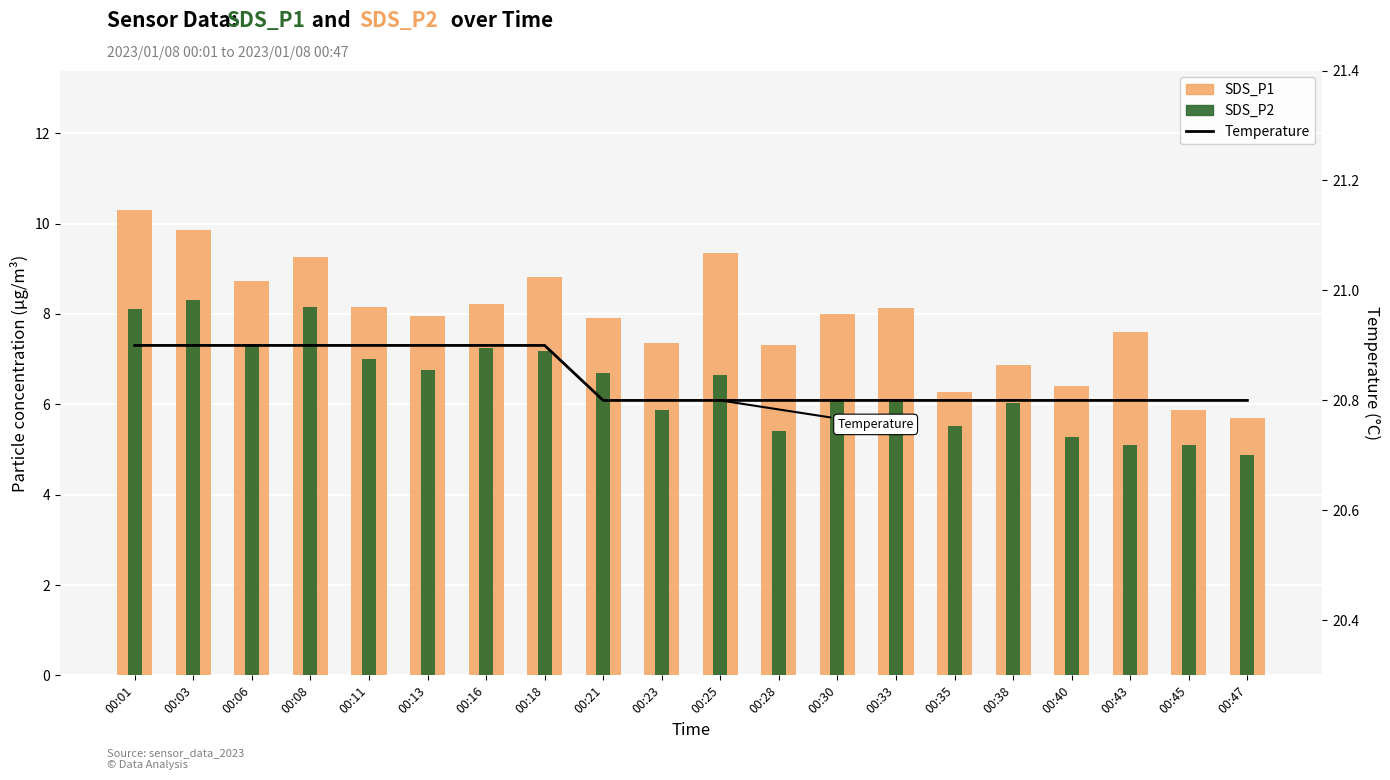

At which label does SDS_P1 first exceed 8?

00:01